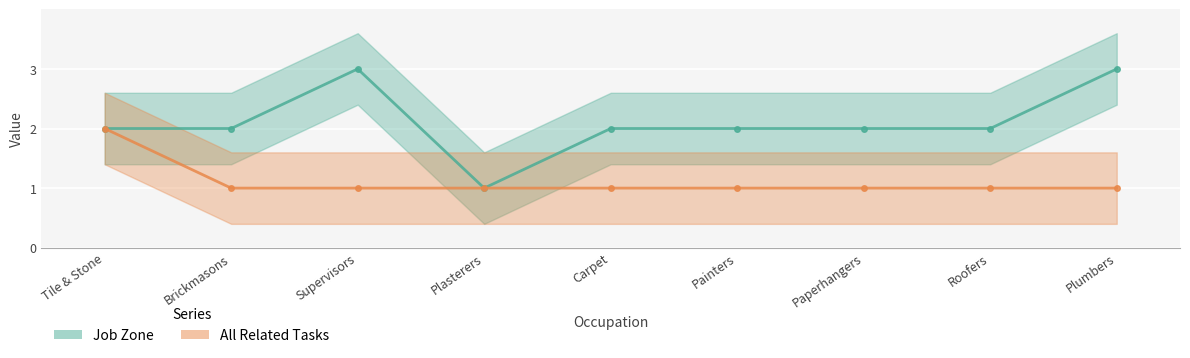

What is the minimum value for All Related Tasks?

1